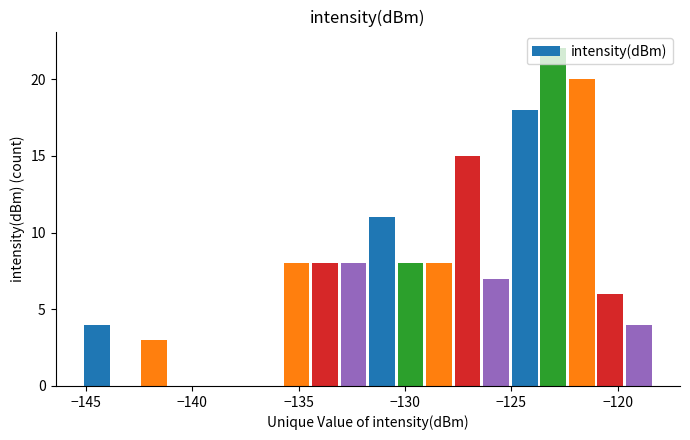

Around what value on the x-axis is the tallest bar? Give the approximate position of its centre, as read against the axis.

-123.0